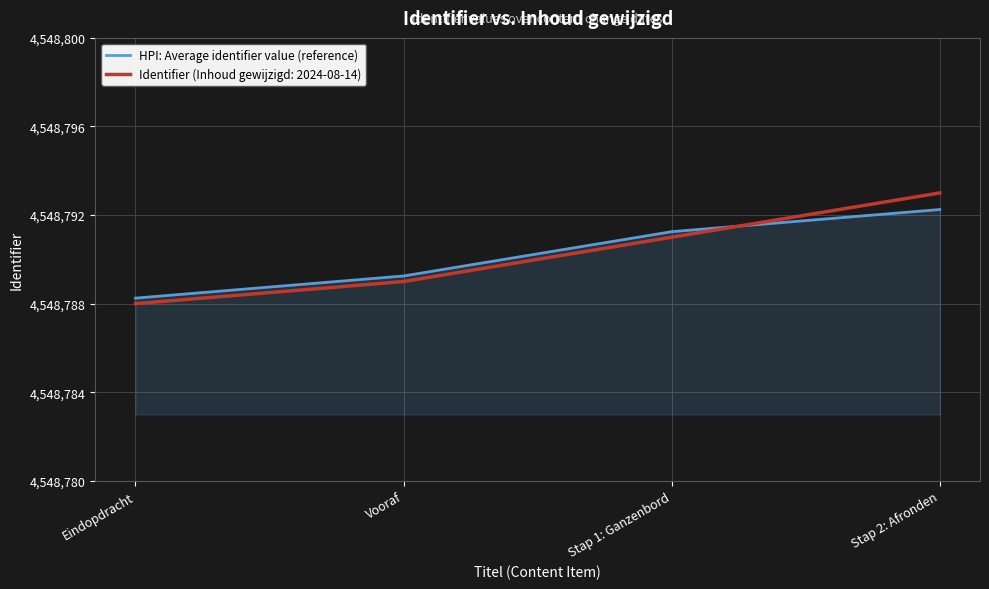

How many lines are shown in the chart?

2